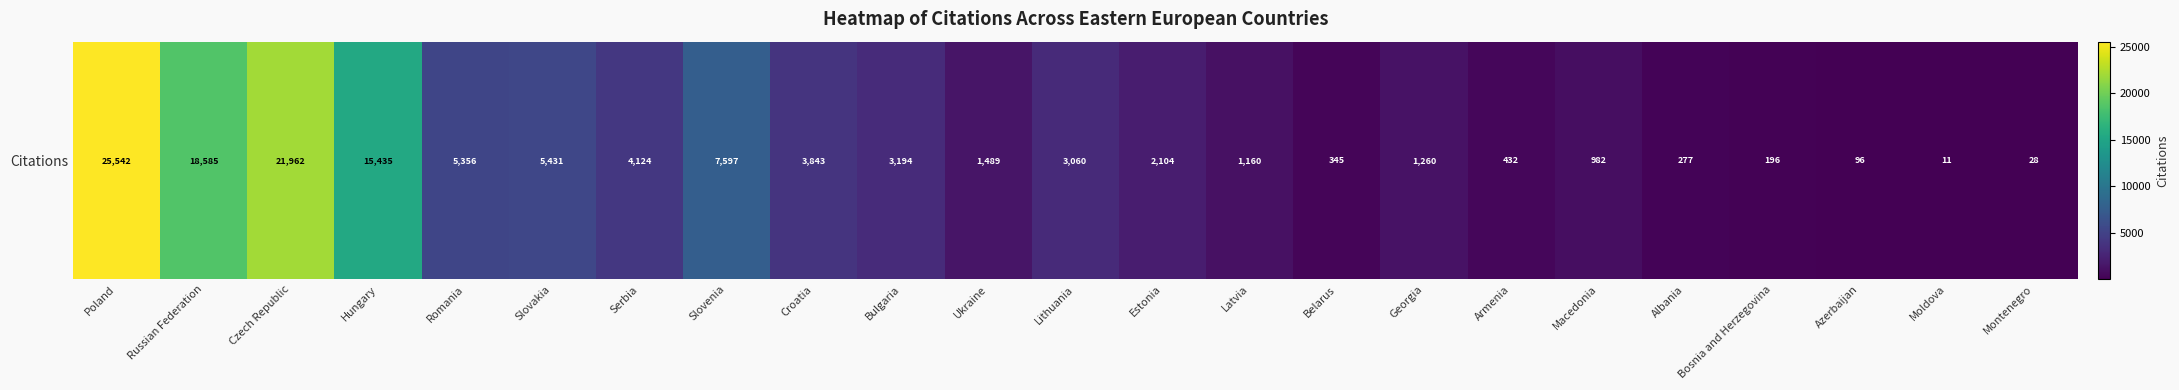

Which has a higher value, Moldova or Estonia?

Estonia